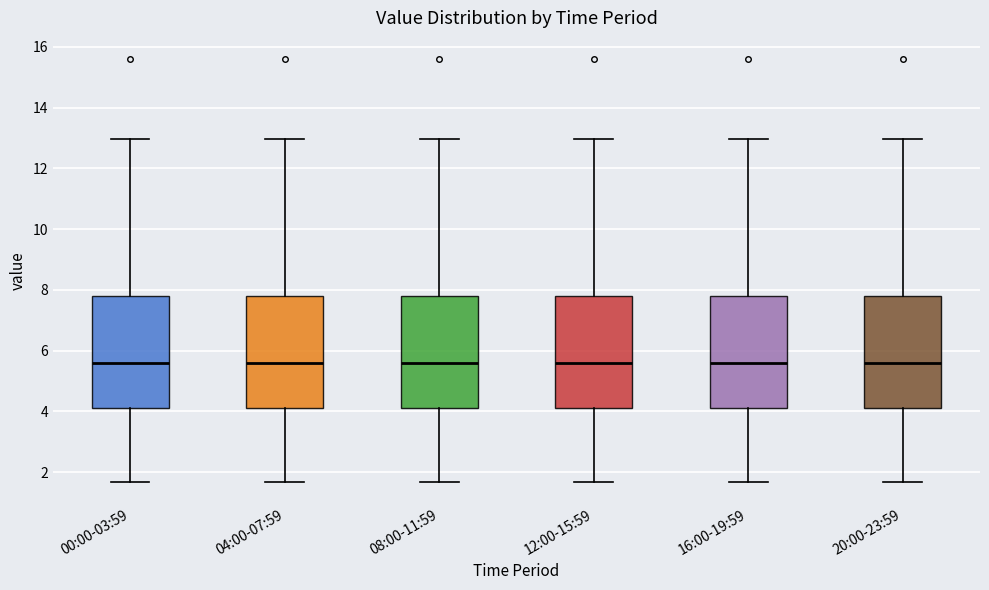

Where does the median line of the box for 08:00-11:59 sit on the y-axis? The values are not printed on the chart, so give them approximately, as read against the axis.

5.6